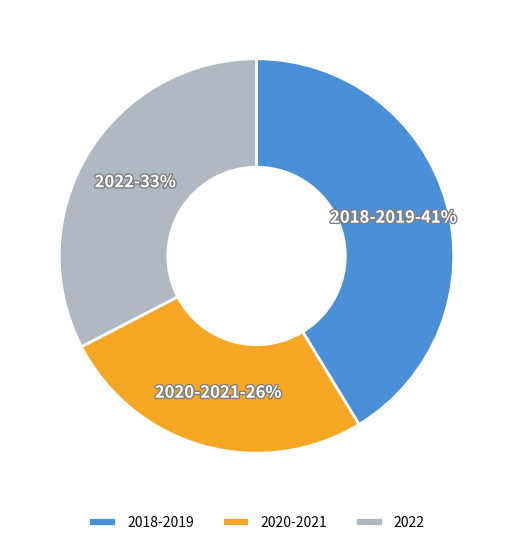

How many slices are in this pie chart?

3